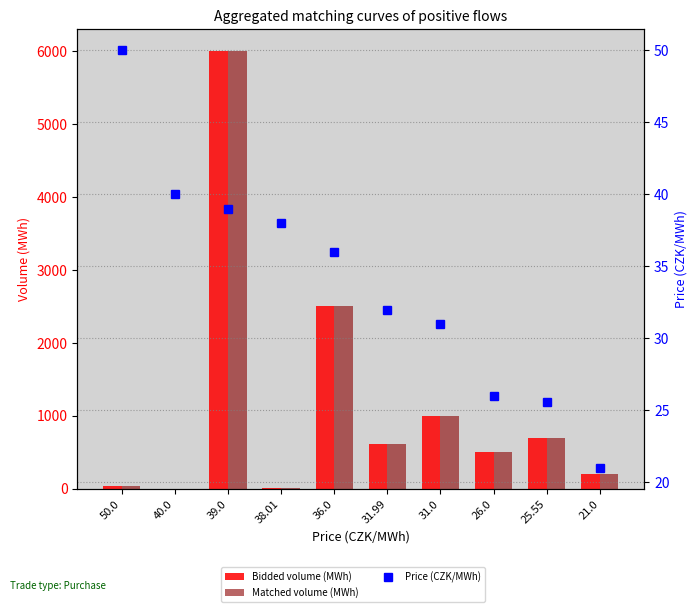

Which category has the lowest value in the Matched volume (MWh) series?

40.0